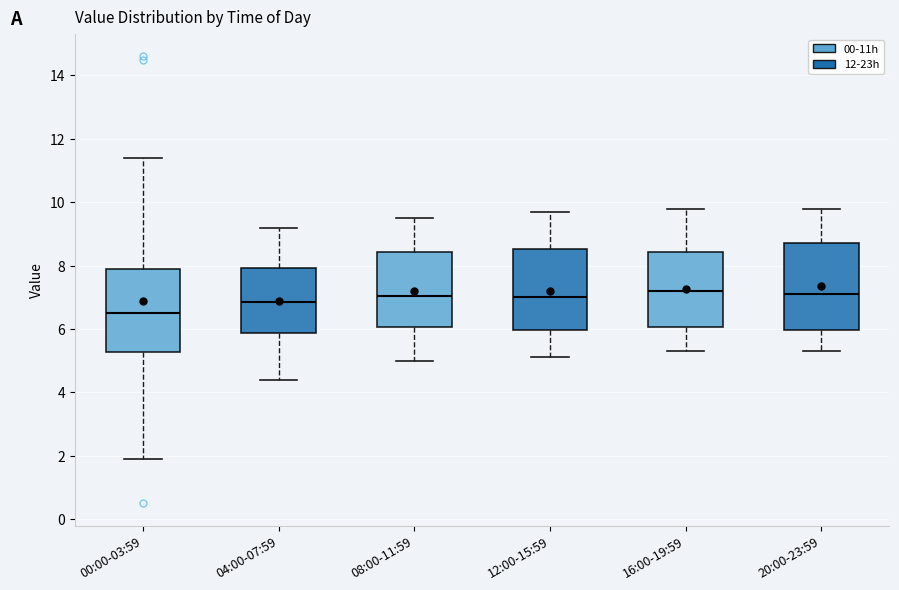

Reading left to right, transcribe this box plot: for each box, give where its median line is, the range the box spans, and where its two whiskers end, as read against the y-axis. The values are not printed on the chart, so give them approximately, as read against the axis.

00:00-03:59: median 6.6, box 5.2 to 8.0, whiskers 2.0 to 11.4
04:00-07:59: median 6.8, box 5.8 to 8.0, whiskers 4.4 to 9.2
08:00-11:59: median 7.0, box 6.0 to 8.4, whiskers 5.0 to 9.6
12:00-15:59: median 7.0, box 6.0 to 8.6, whiskers 5.2 to 9.8
16:00-19:59: median 7.2, box 6.0 to 8.4, whiskers 5.4 to 9.8
20:00-23:59: median 7.2, box 6.0 to 8.8, whiskers 5.4 to 9.8